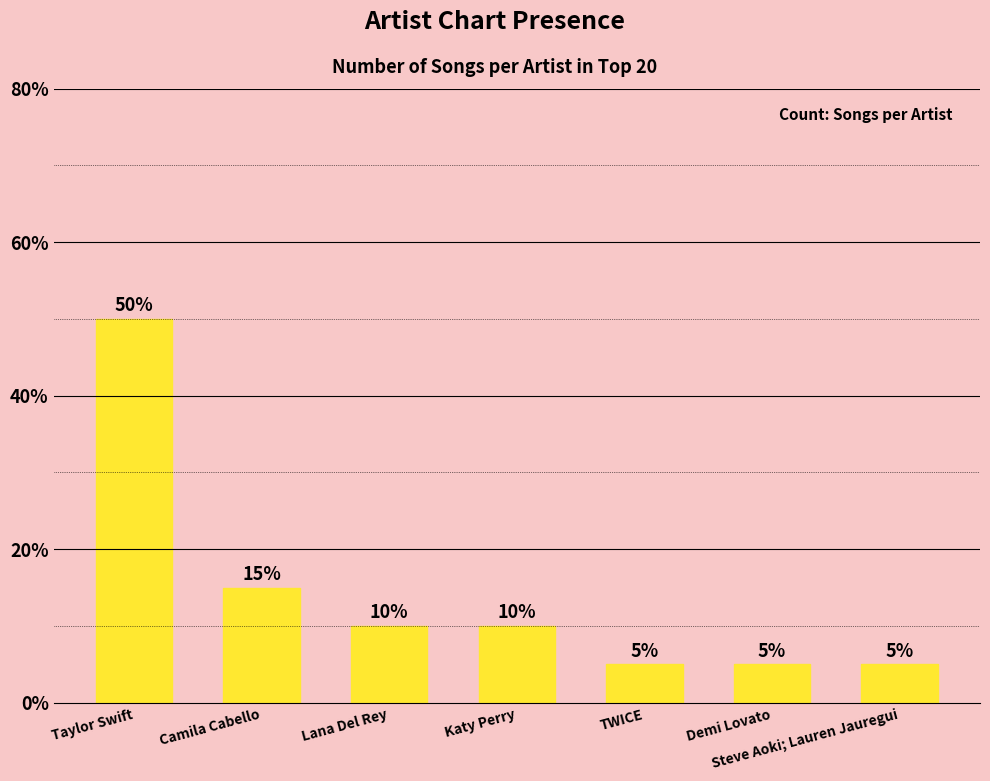

Where does the data first go above 10?

Taylor Swift